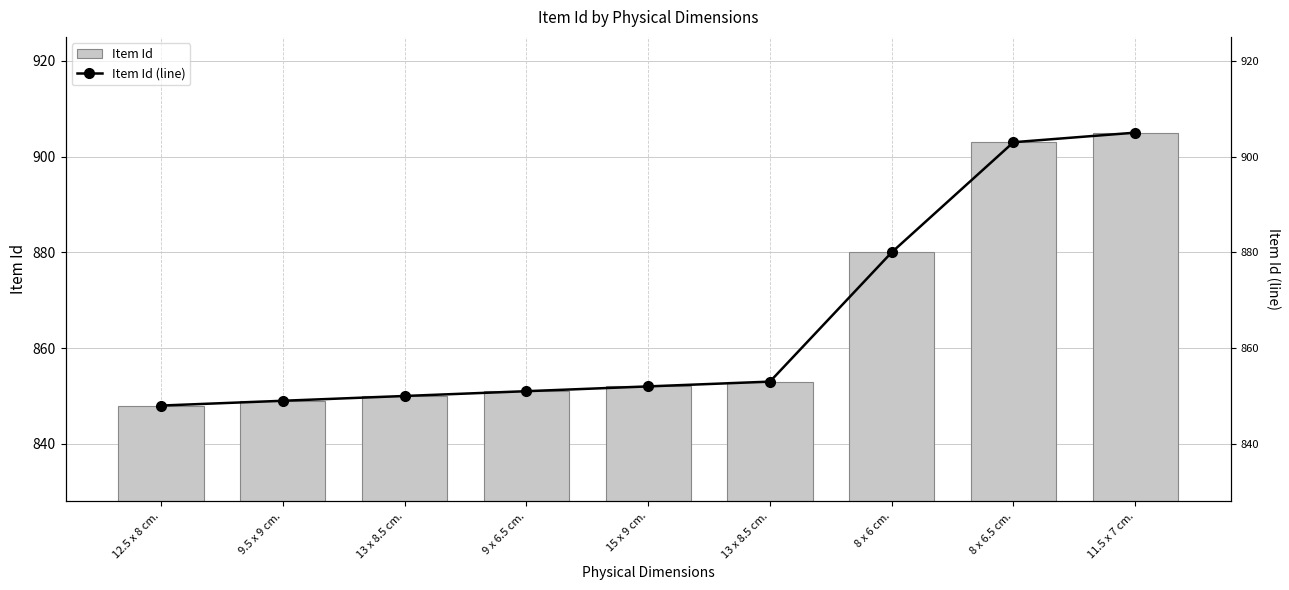

The Item Id series shows 903 at 8 x 6.5 cm.. True or false?

True